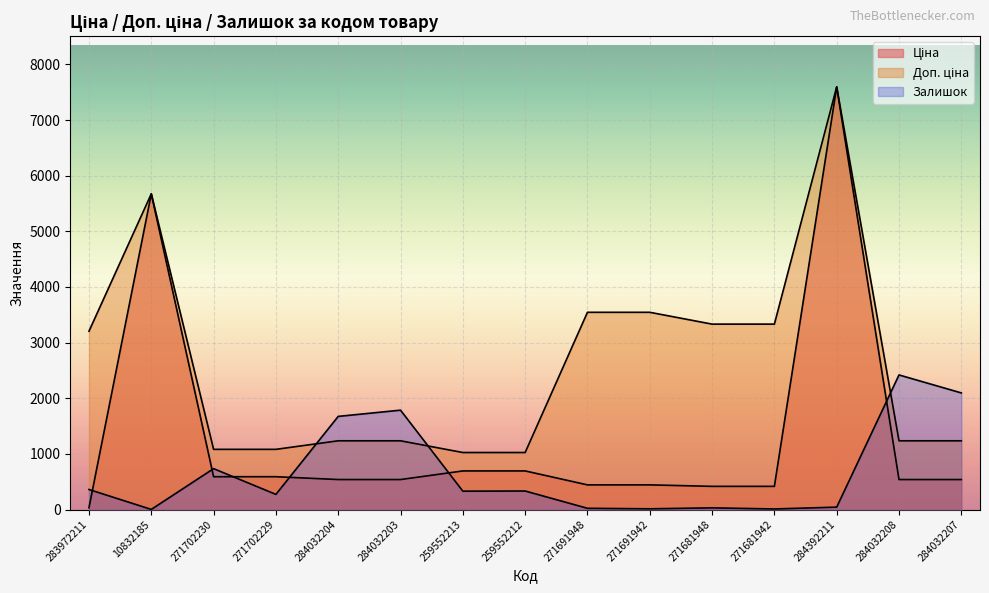

The value of Доп. ціна at 259552213 is 589.3. True or false?

False